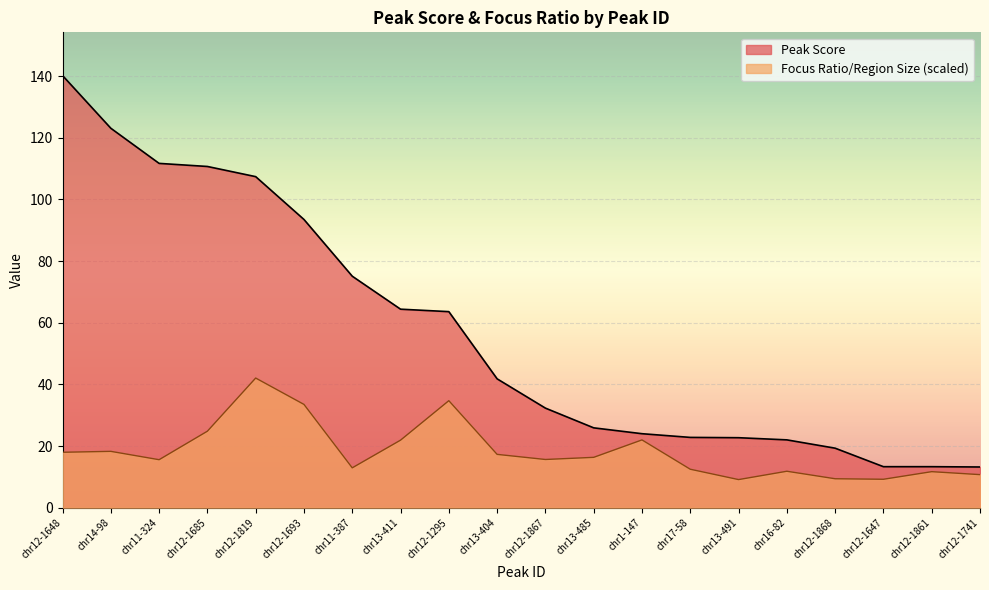

Rank the categories by Peak Score value from lowest to highest.

chr12-1741, chr12-1647, chr12-1861, chr12-1868, chr16-82, chr13-491, chr17-58, chr1-147, chr13-485, chr12-1867, chr13-404, chr12-1295, chr13-411, chr11-387, chr12-1693, chr12-1819, chr12-1685, chr11-324, chr14-98, chr12-1648